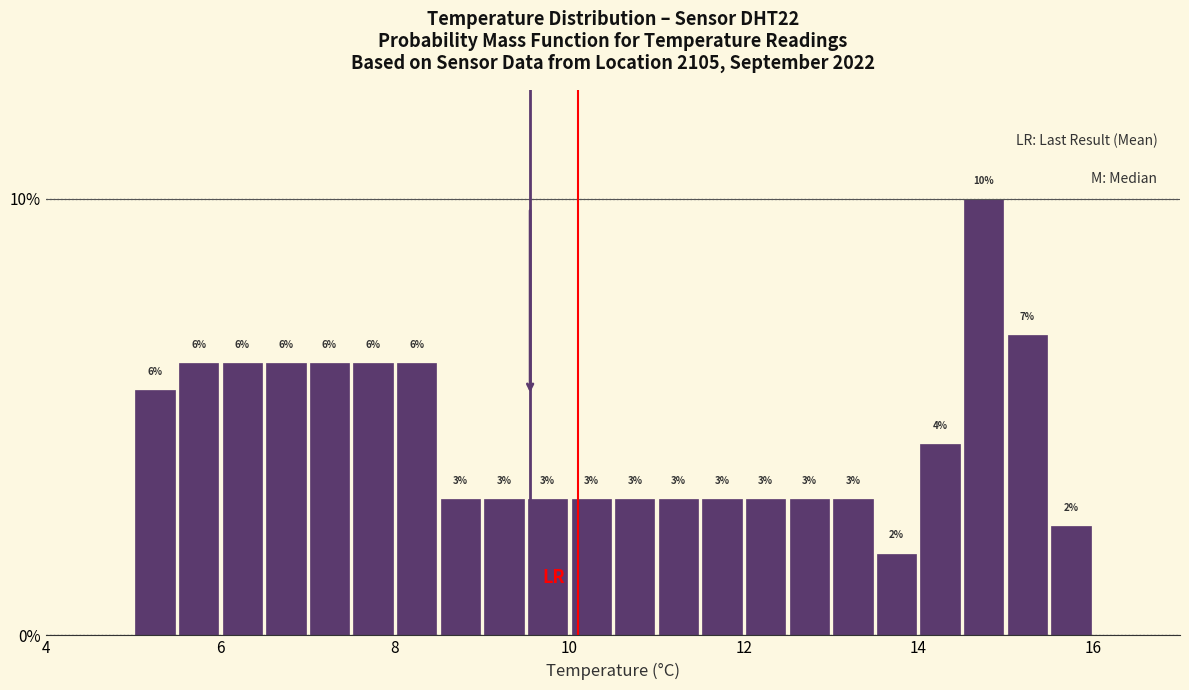

Read against the x-axis, roughly where is the centre of the tallest bar?

14.8